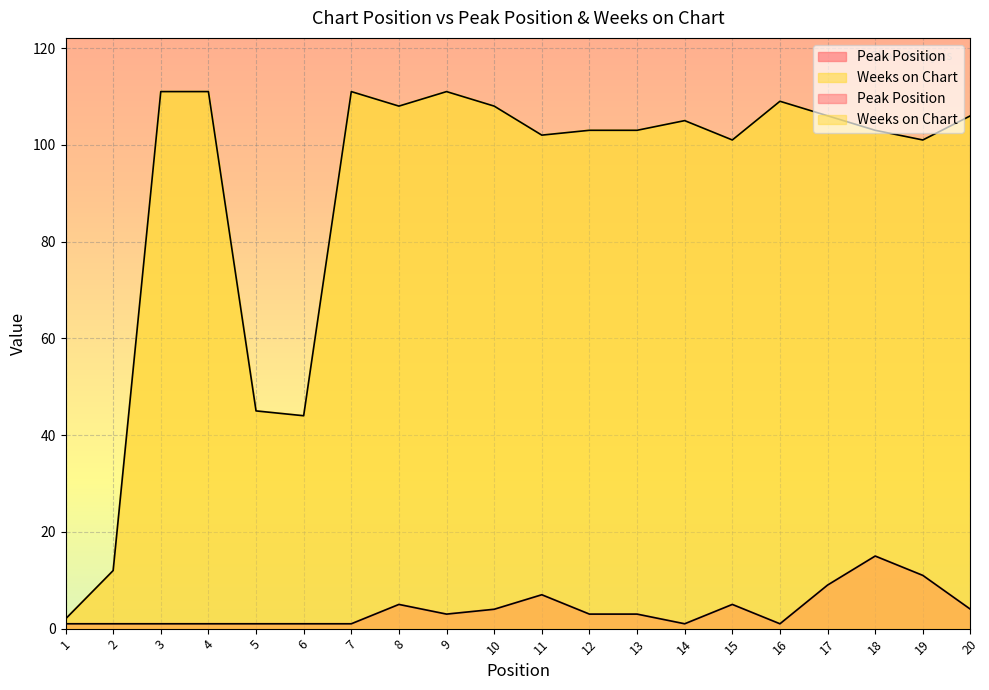

What is the difference between the Weeks on Chart values at 1 and 17?

104